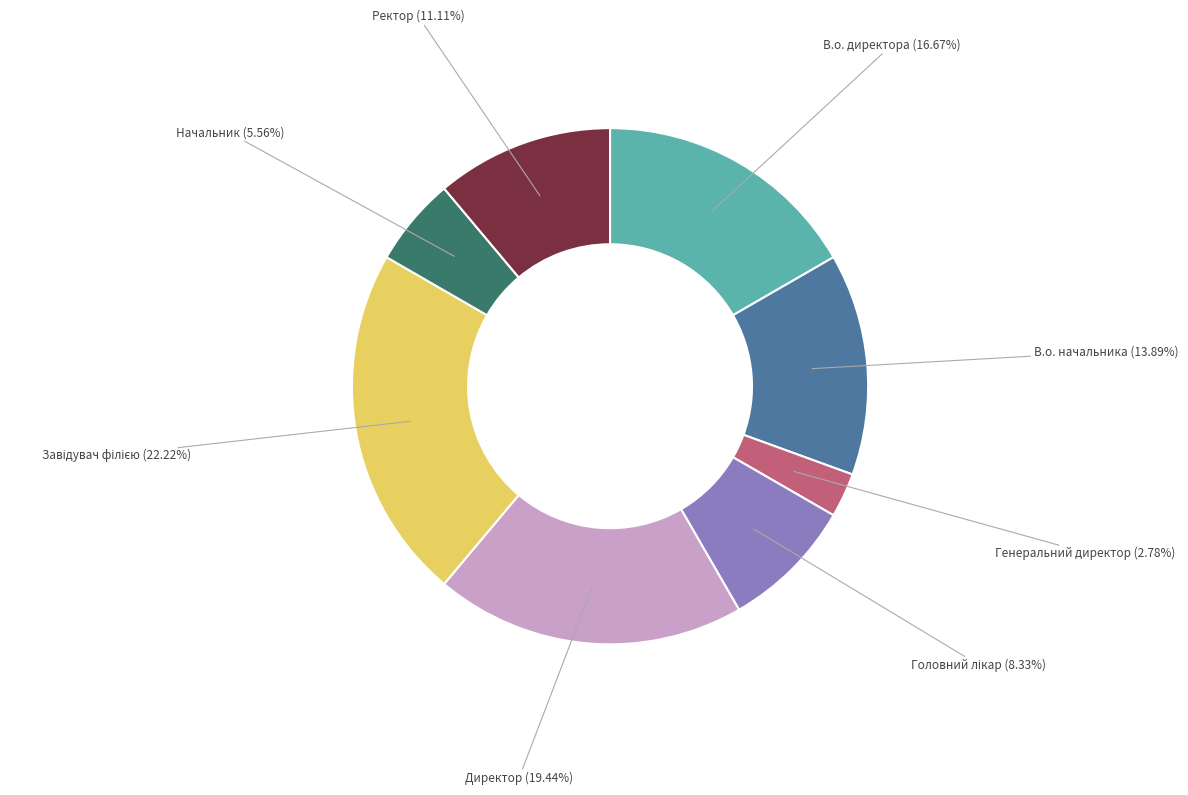

Which slice is the smallest?

Генеральний директор